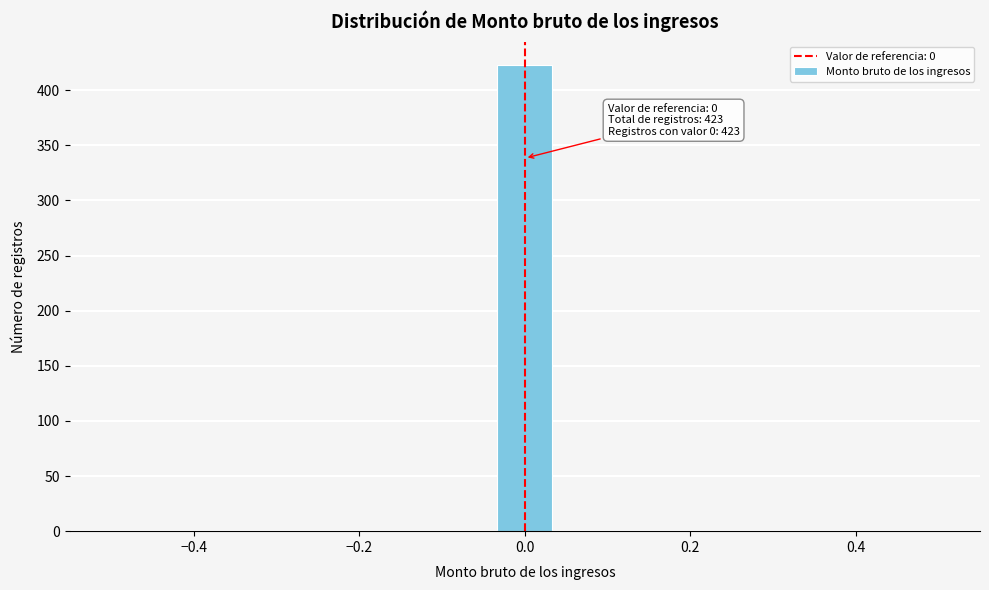

Around what value on the x-axis is the tallest bar? Give the approximate position of its centre, as read against the axis.

0.00